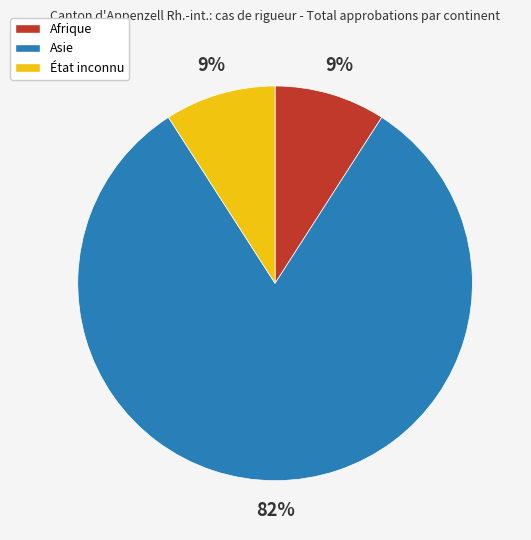

What is the ratio of the value at Afrique to the value at Asie?

0.1